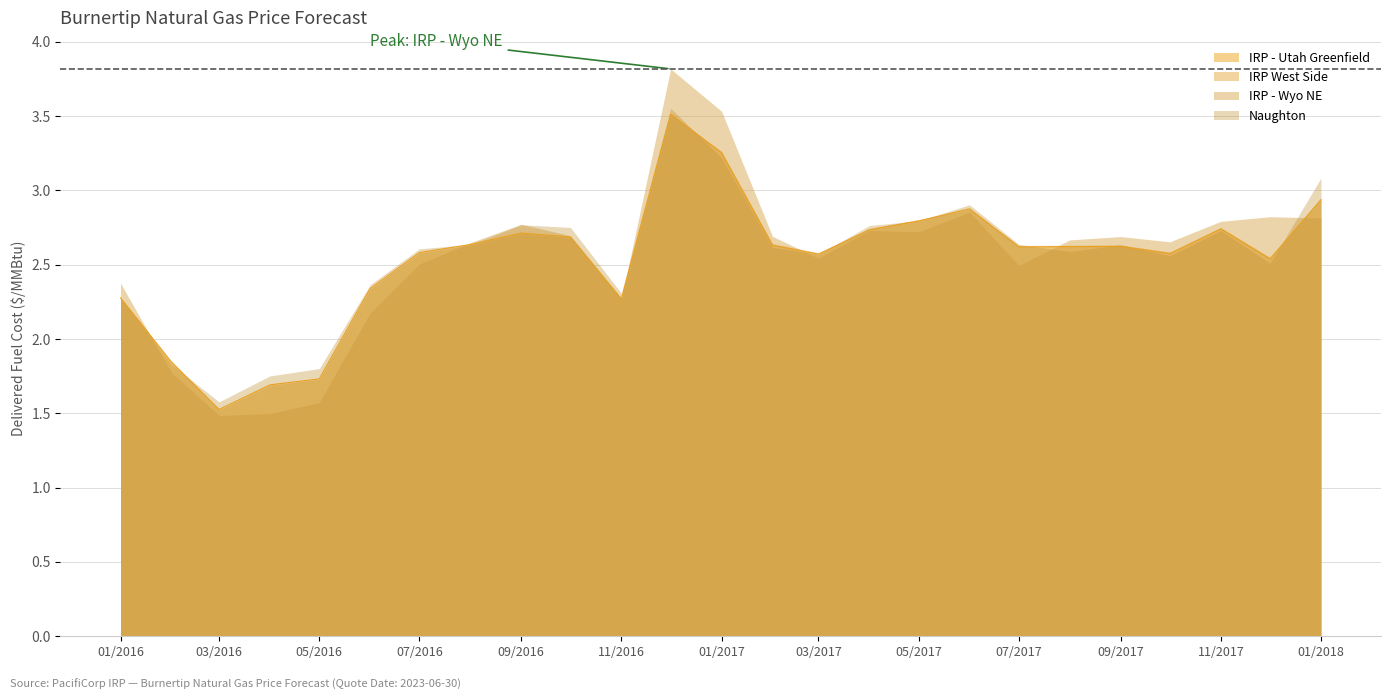

What is the difference between the second highest and minimum values in the IRP - Utah Greenfield series?

1.7